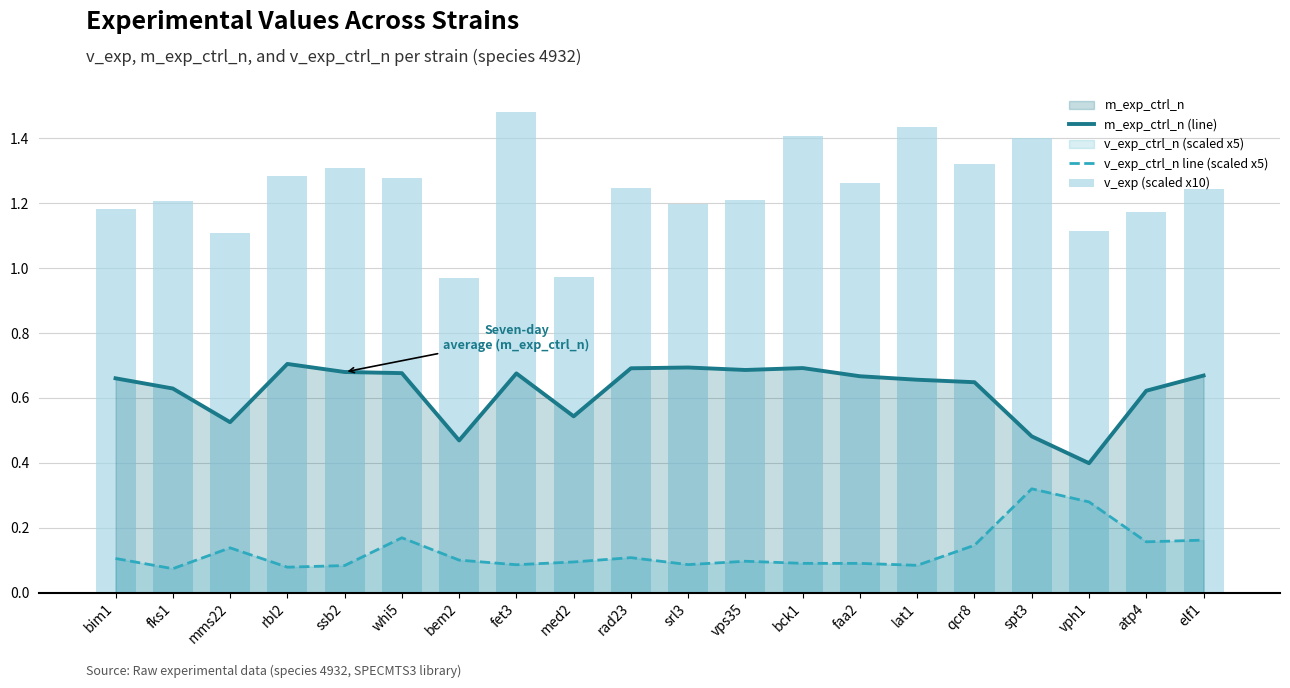

Which has a higher value, mms22 or qcr8?

qcr8